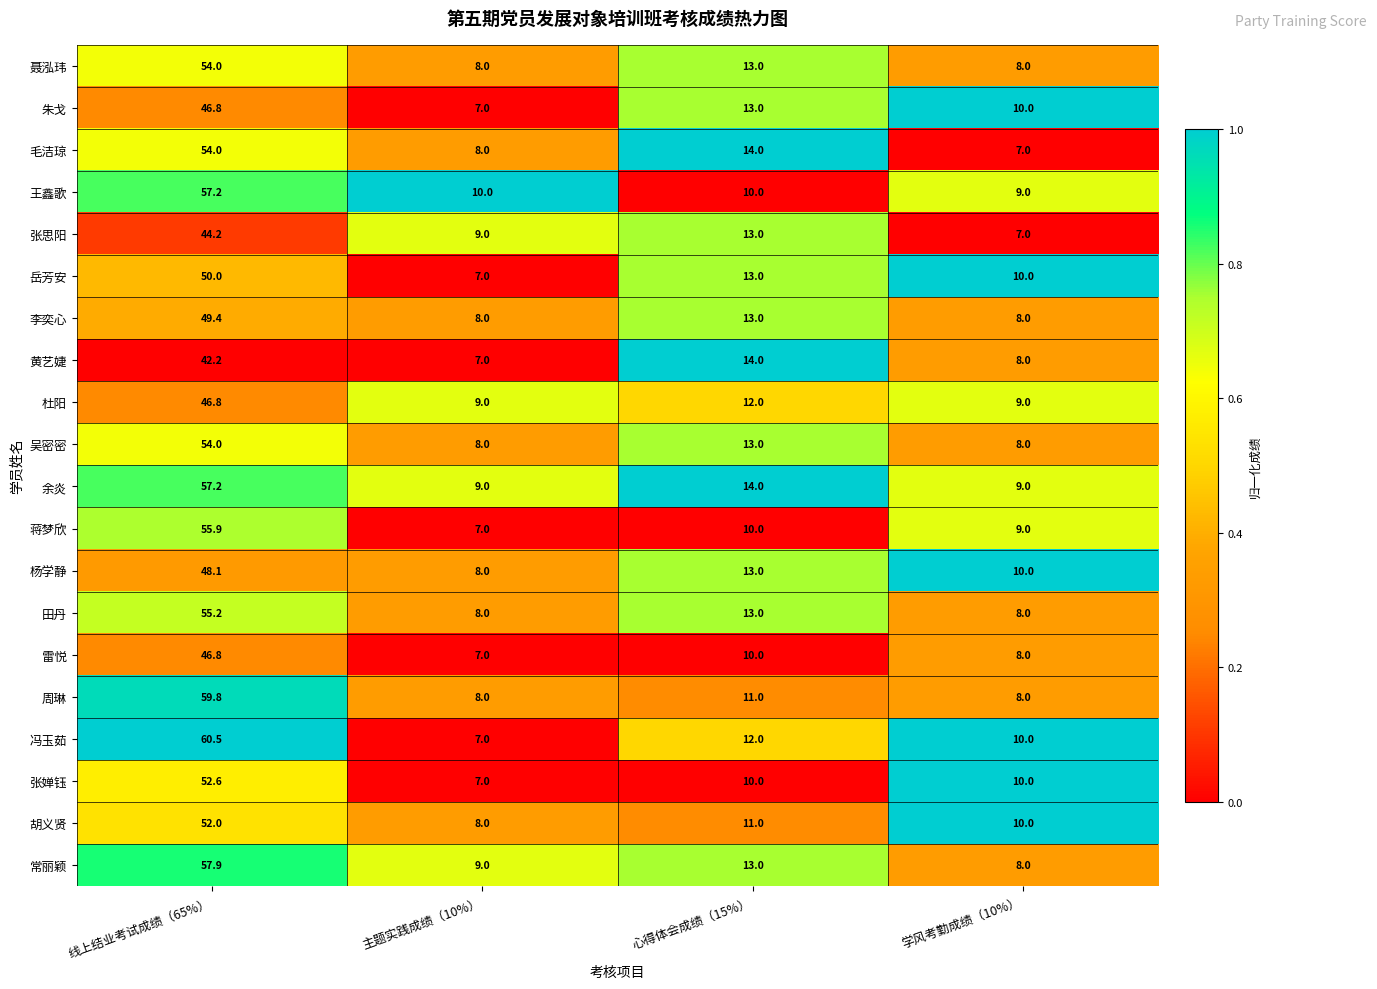

Count the number of data series in this chart.

20